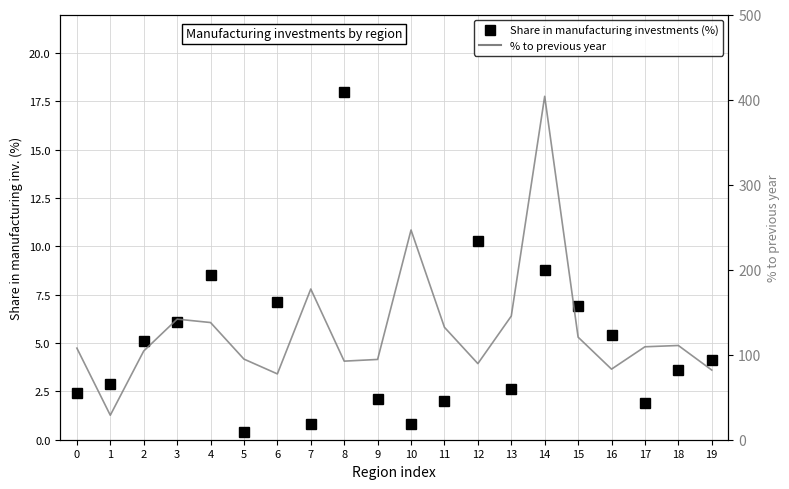

Which category has the lowest value in the % to previous year series?

1